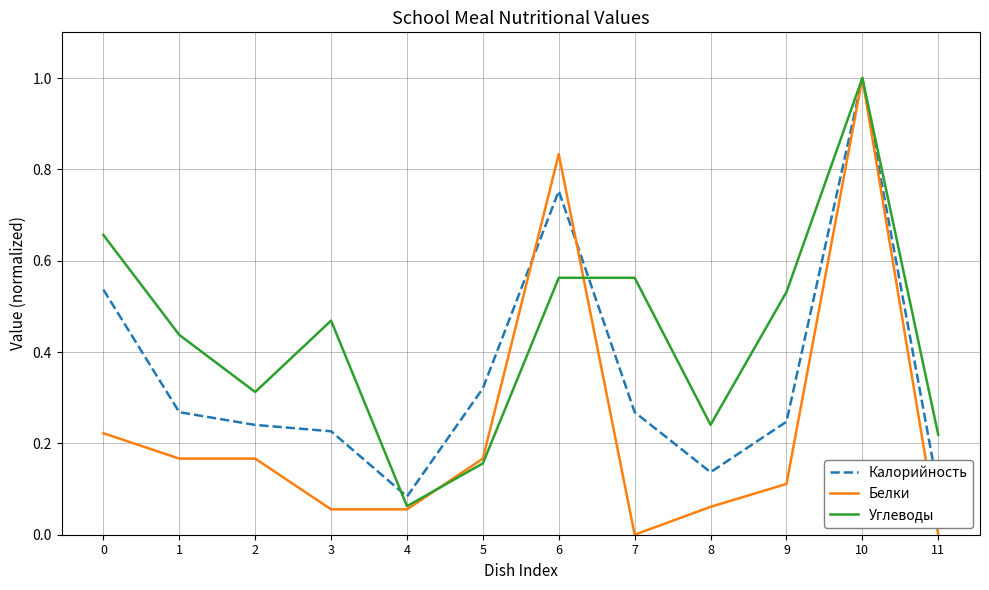

Is it true that Белки equals 0.3 at 1?

False